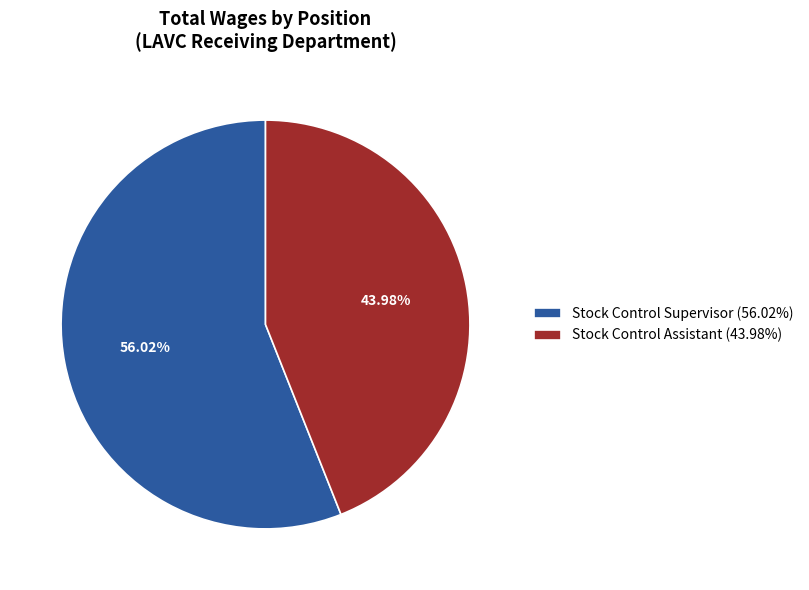

Does Stock Control Supervisor account for over 50% of the chart?

Yes